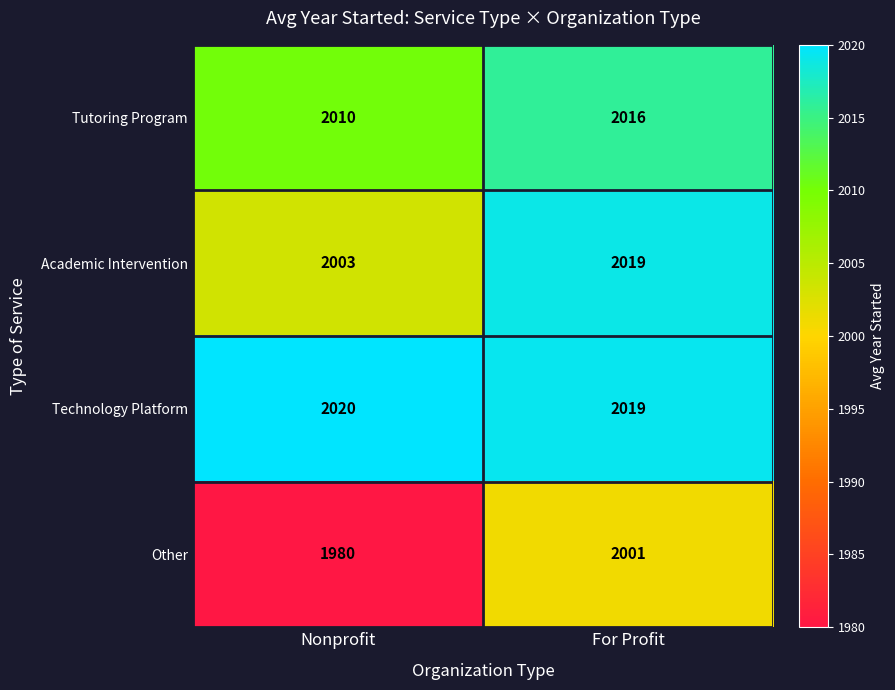

What is the spread (max minus min) of values at For Profit?

18